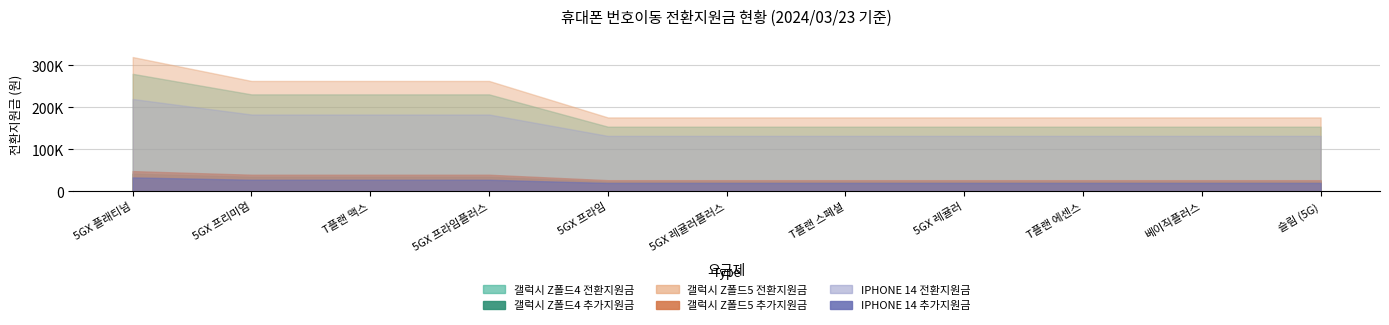

Rank the categories by IPHONE 14 전환 추가지원금 value from lowest to highest.

5GX 프라임, 5GX 레귤러플러스, T플랜 스페셜, 5GX 레귤러, T플랜 에센스, 베이직플러스, 슬림 (5G), 5GX 프리미엄, T플랜 맥스, 5GX 프라임플러스, 5GX 플래티넘